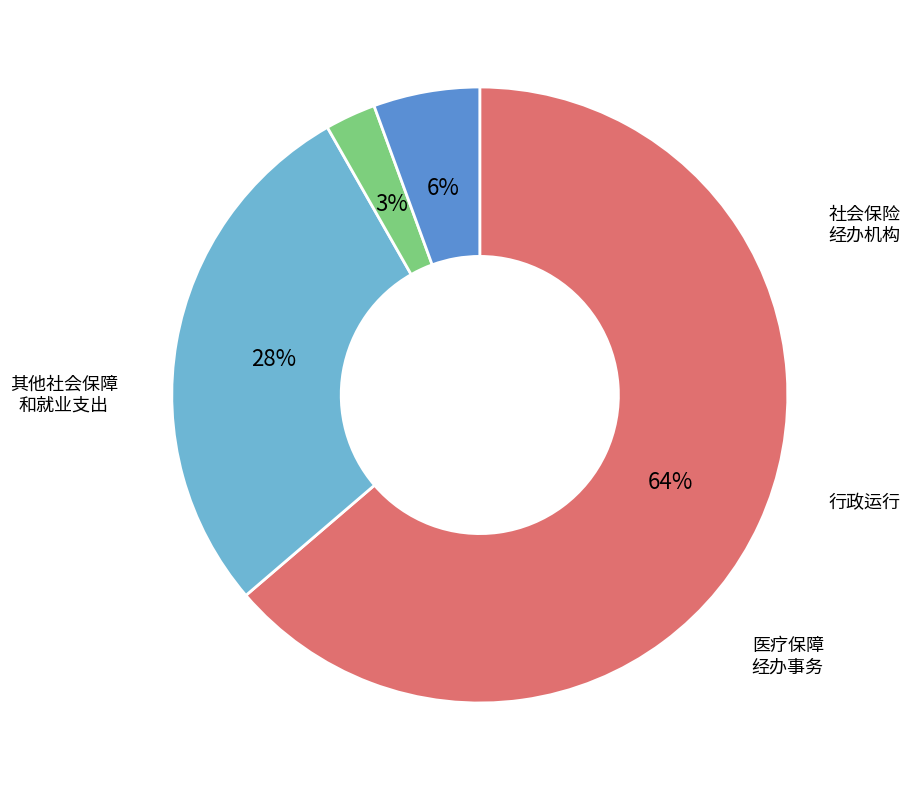

Is there a majority slice in this chart?

Yes